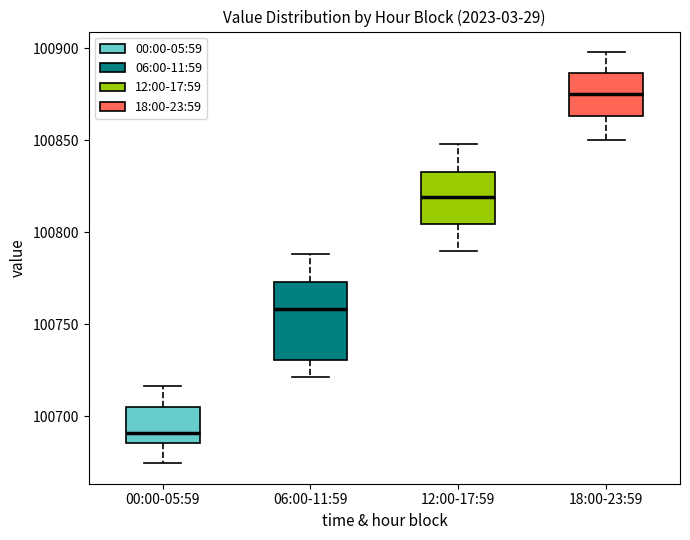

Which box is the tallest, from its lower edge to its upper edge?

06:00-11:59